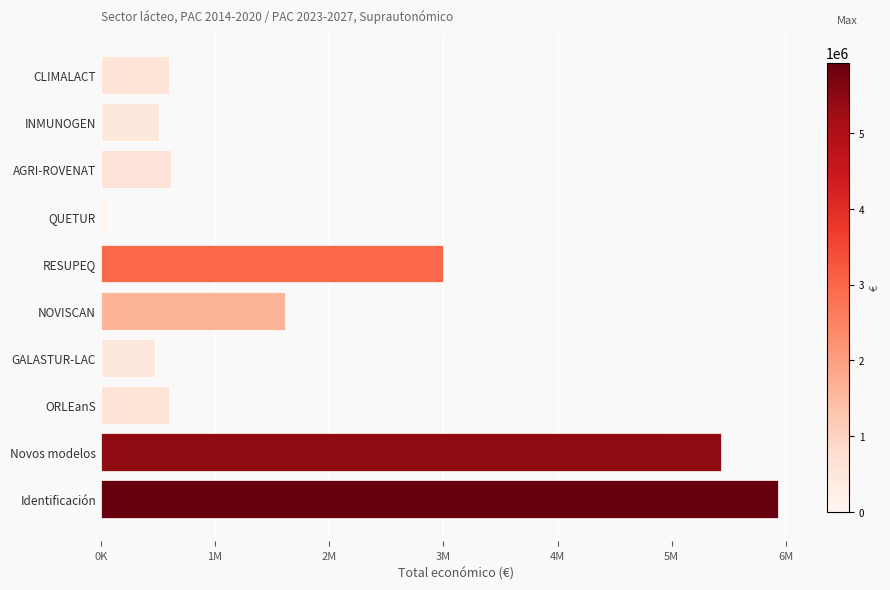

Are the bars horizontal?

Yes